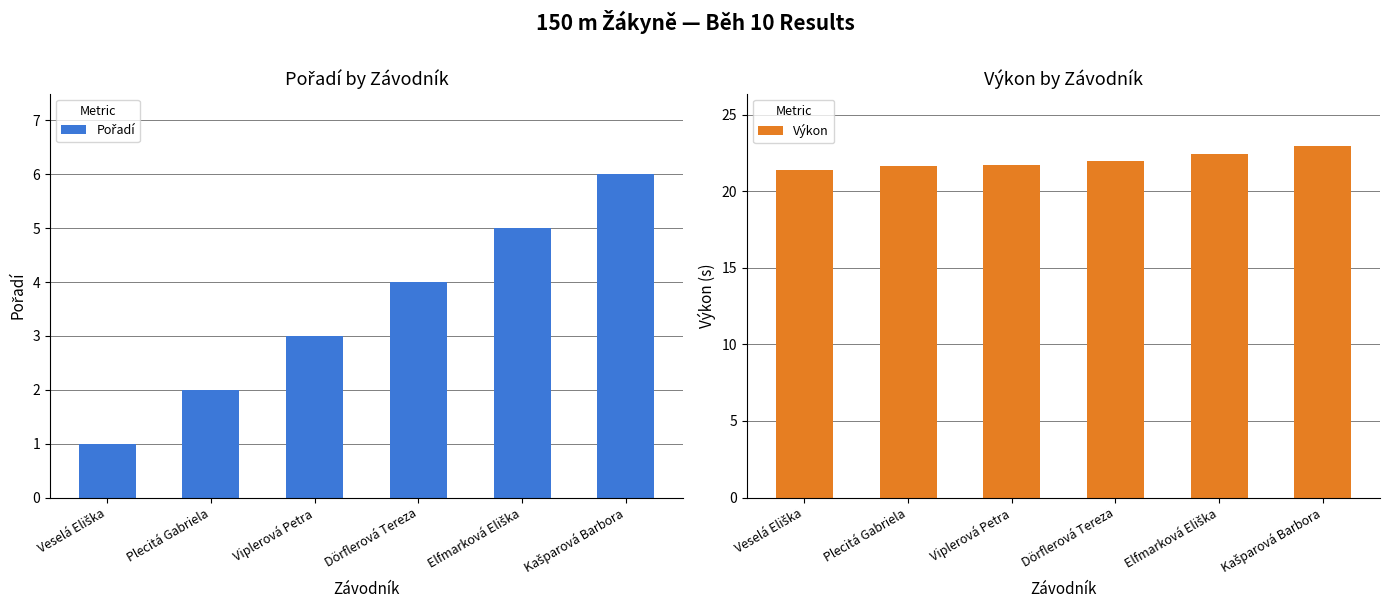

What are all the series names shown in the legend?

Pořadí, Výkon